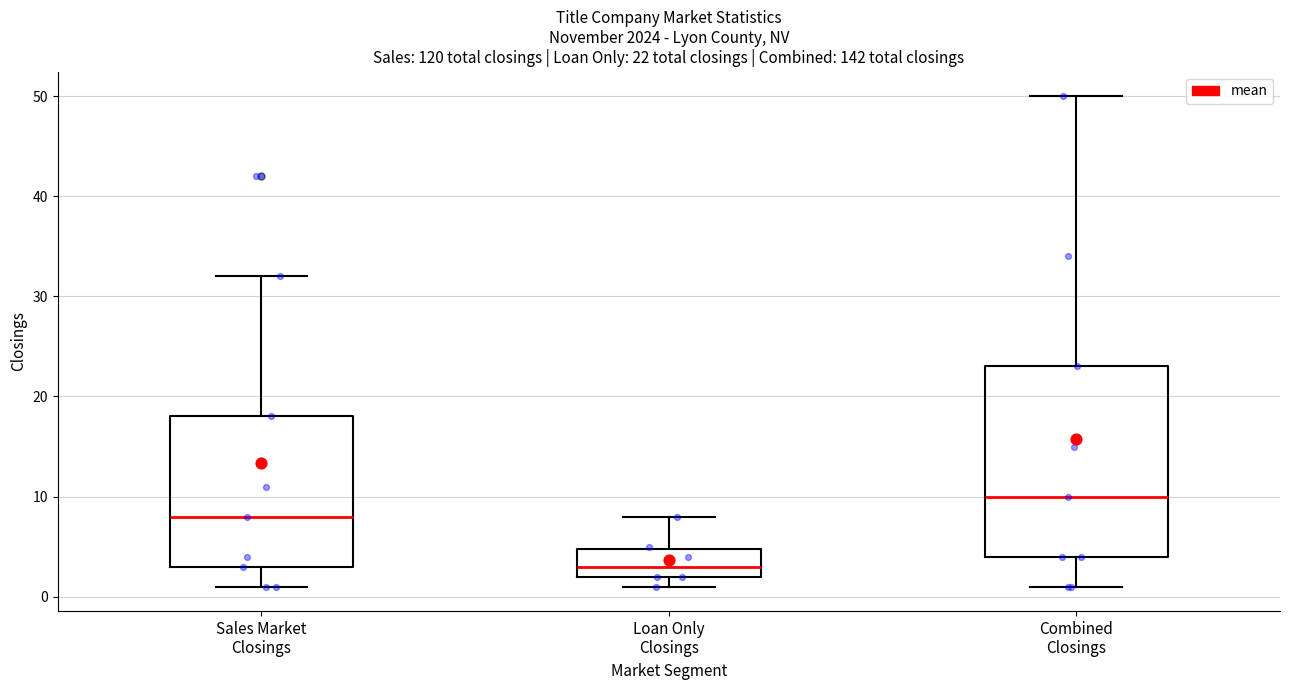

Which box's median line is the highest?

Combined Closings